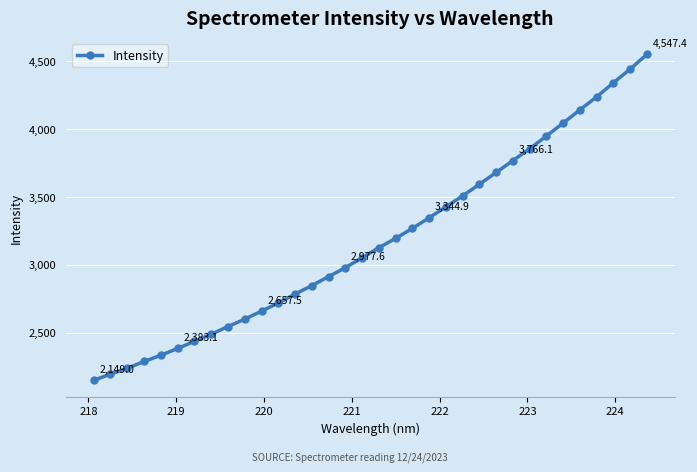

What is the value of the 15th point from the left?

2911.8